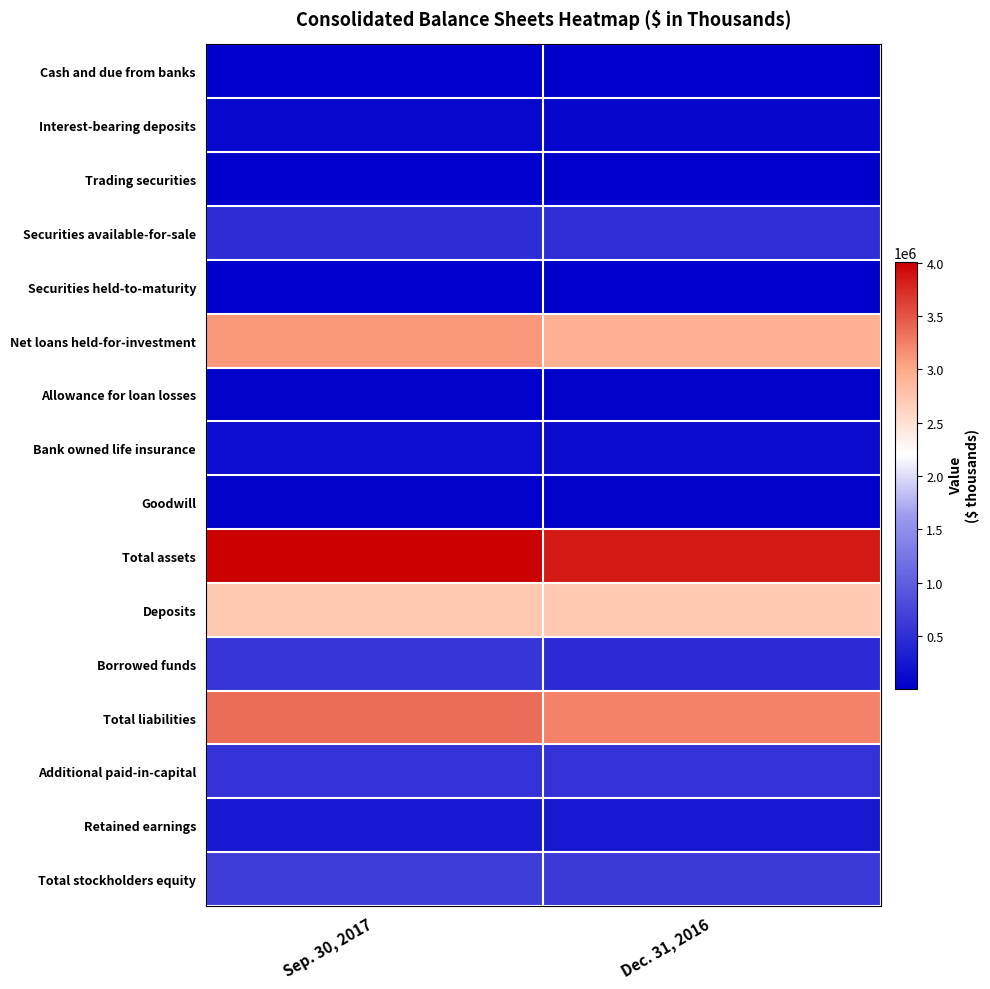

How many distinct data groups are displayed?

16